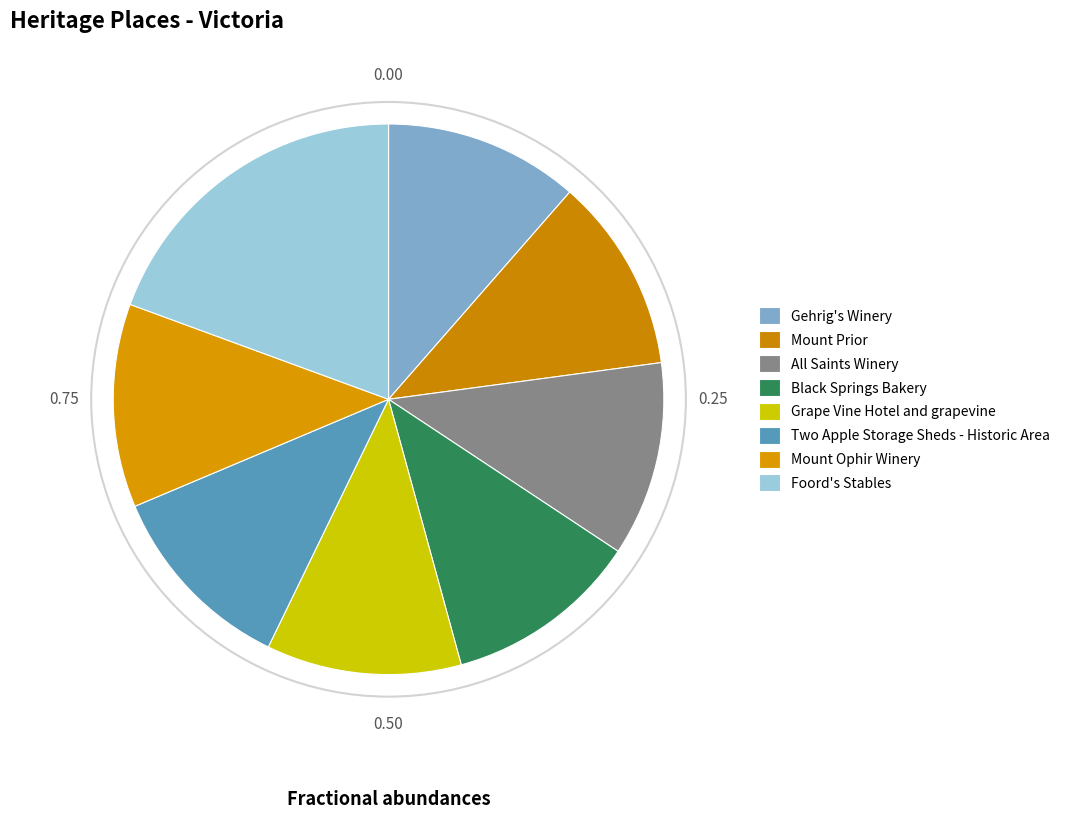

Count the number of slices in the pie.

8